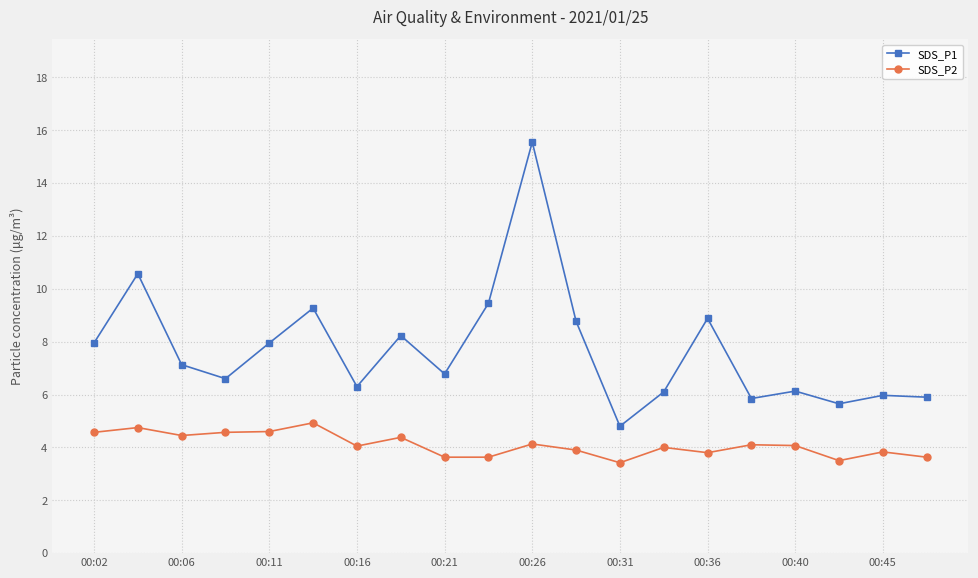

True or false: SDS_P1 and SDS_P2 cross at least once.

False